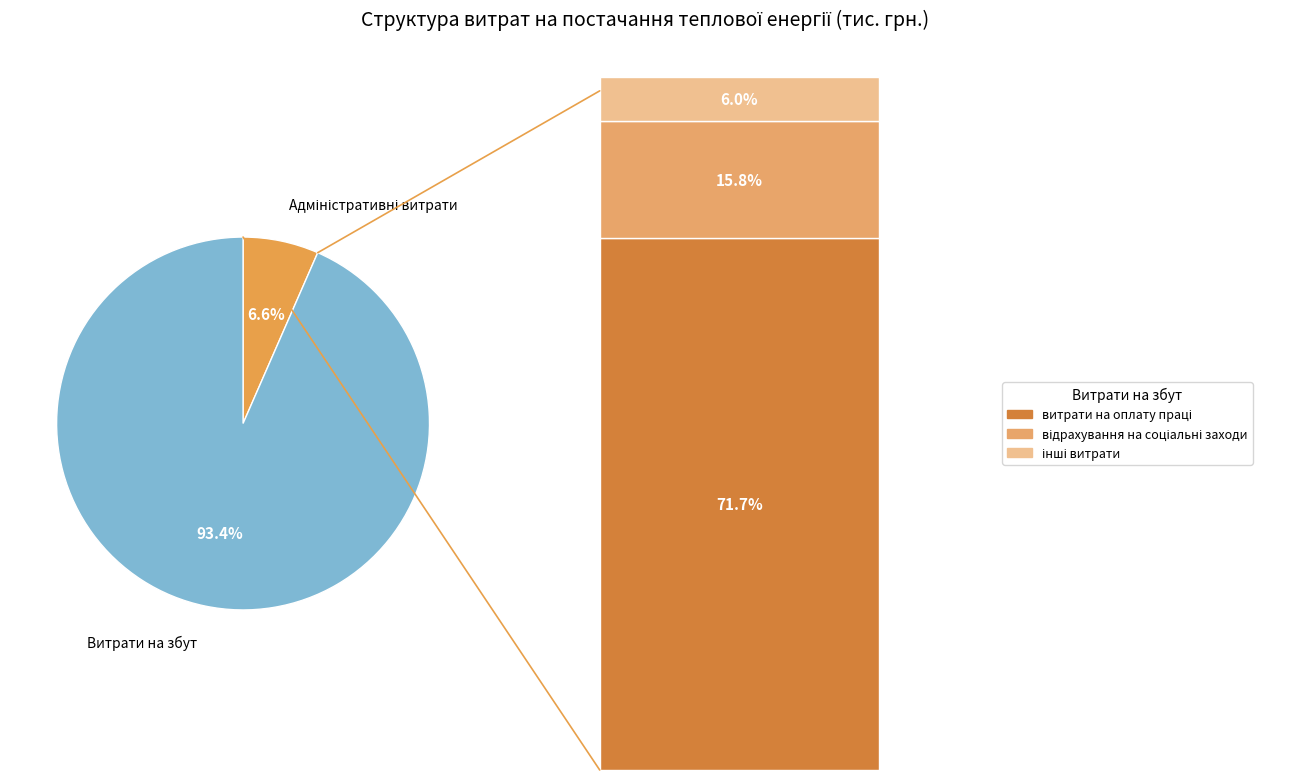

Is there a majority slice in this chart?

Yes